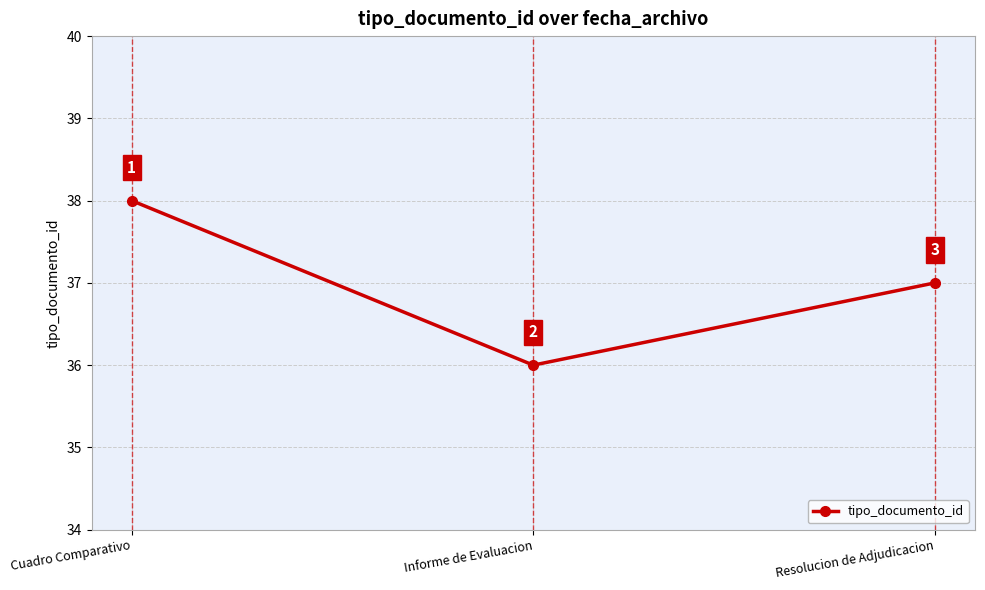

What is the average value?

37